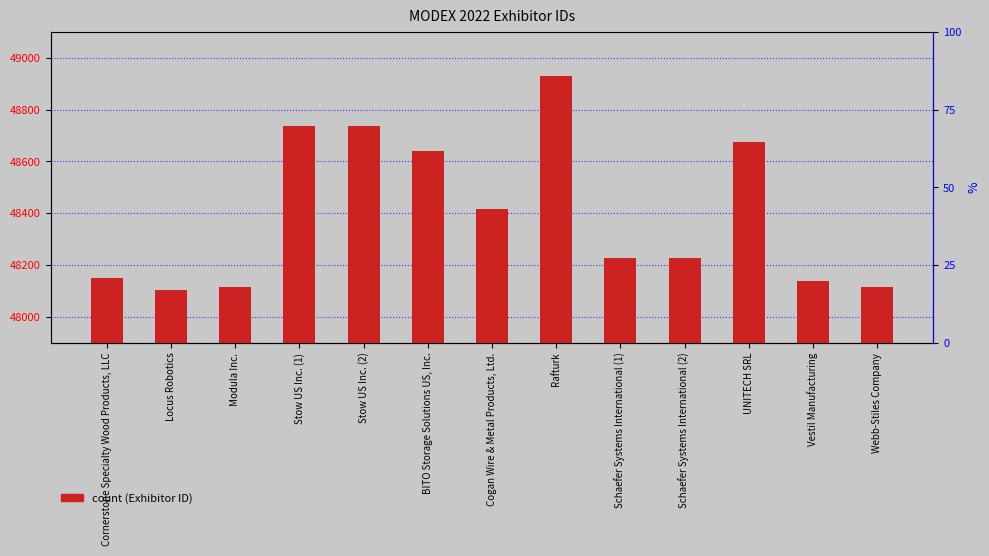

What is the change in value from Schaefer Systems International (2) to Vestil Manufacturing?

-91